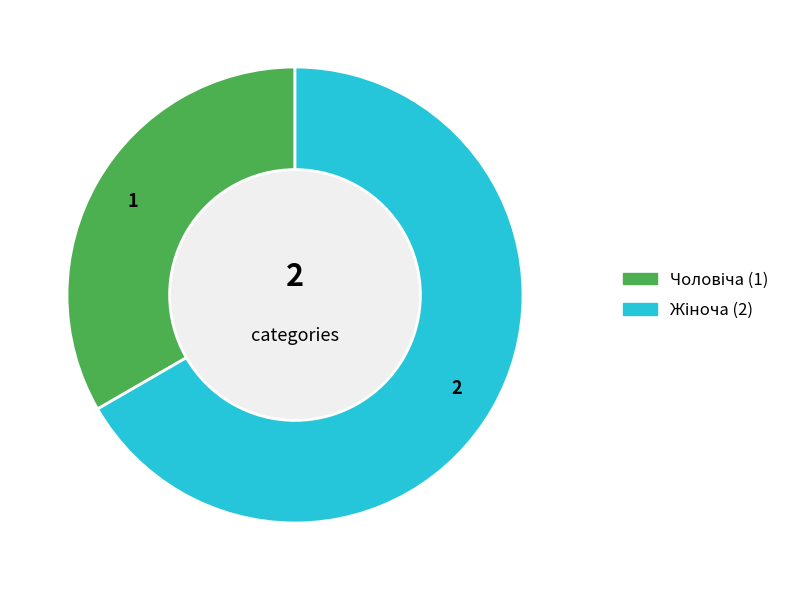

Does any single category account for the majority?

Yes